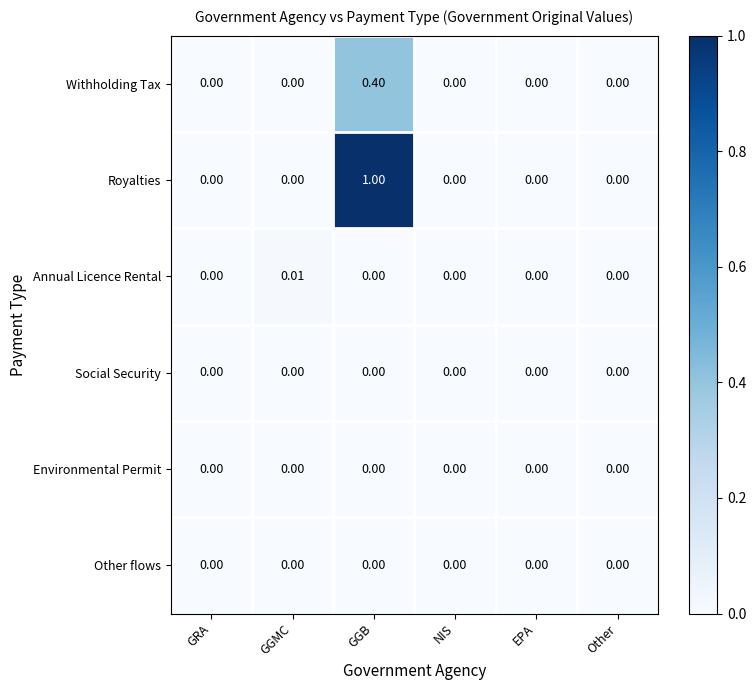

Which series has the widest spread of values?

Royalties